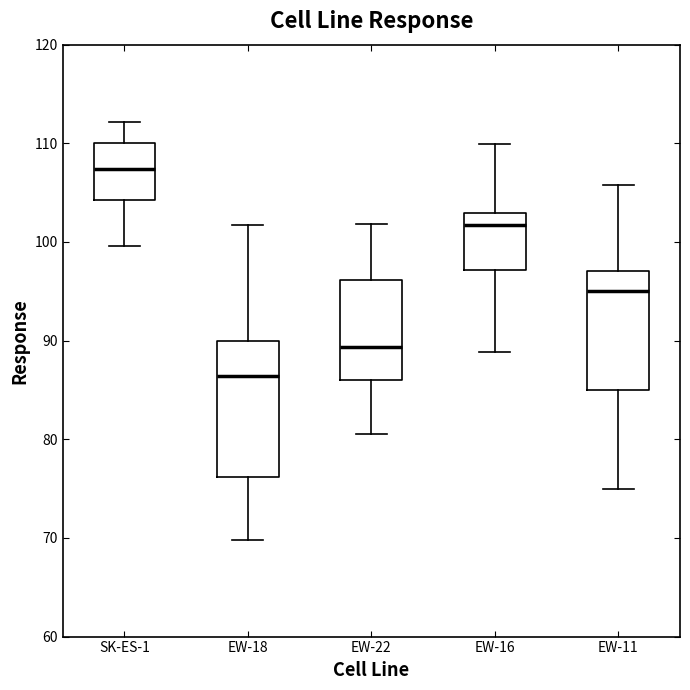

Reading left to right, transcribe this box plot: for each box, give where its median line is, the range the box spans, and where its two whiskers end, as read against the y-axis. The values are not printed on the chart, so give them approximately, as read against the axis.

SK-ES-1: median 107, box 104 to 110, whiskers 100 to 112
EW-18: median 86, box 76 to 90, whiskers 70 to 102
EW-22: median 89, box 86 to 96, whiskers 80 to 102
EW-16: median 102, box 97 to 103, whiskers 89 to 110
EW-11: median 95, box 85 to 97, whiskers 75 to 106